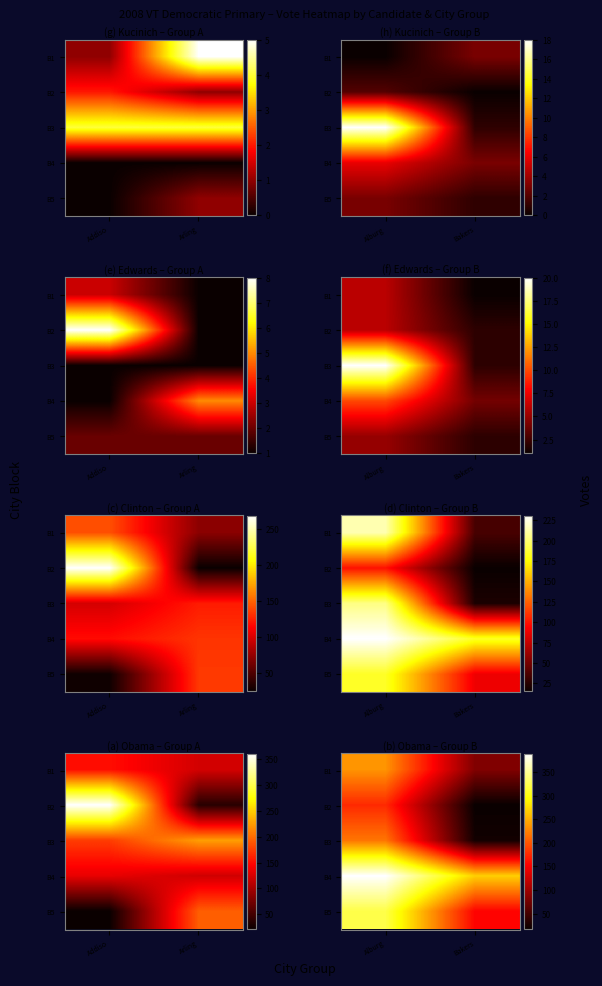

How many data points in B5 are less than 321?

1